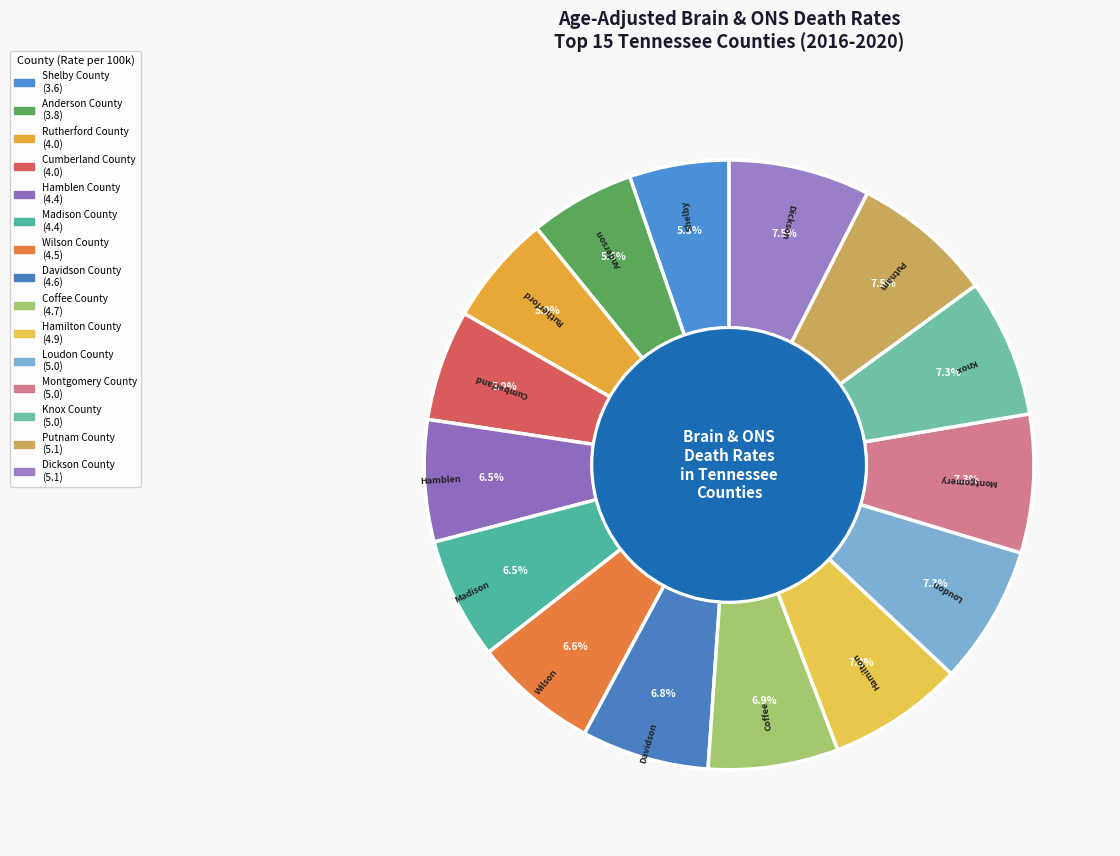

What is the smallest slice in the pie chart?

Shelby County